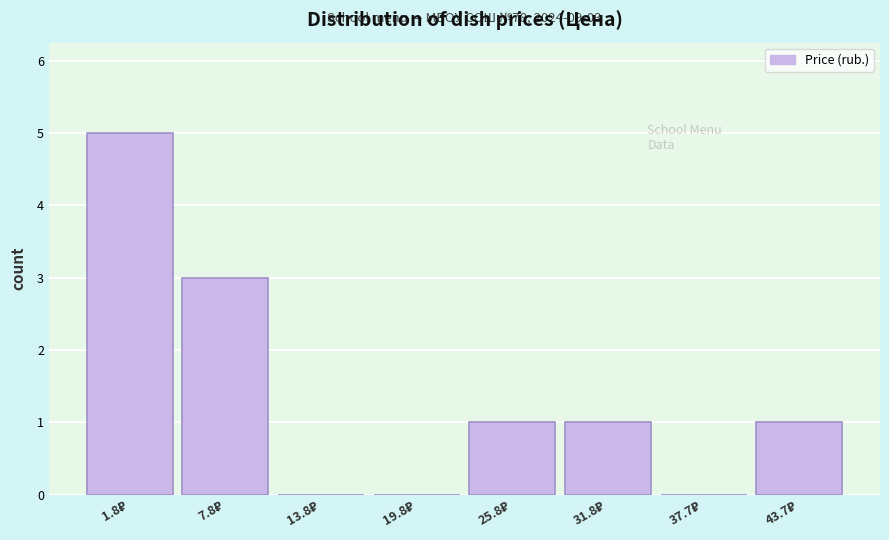

What is the maximum value shown in the chart?

5